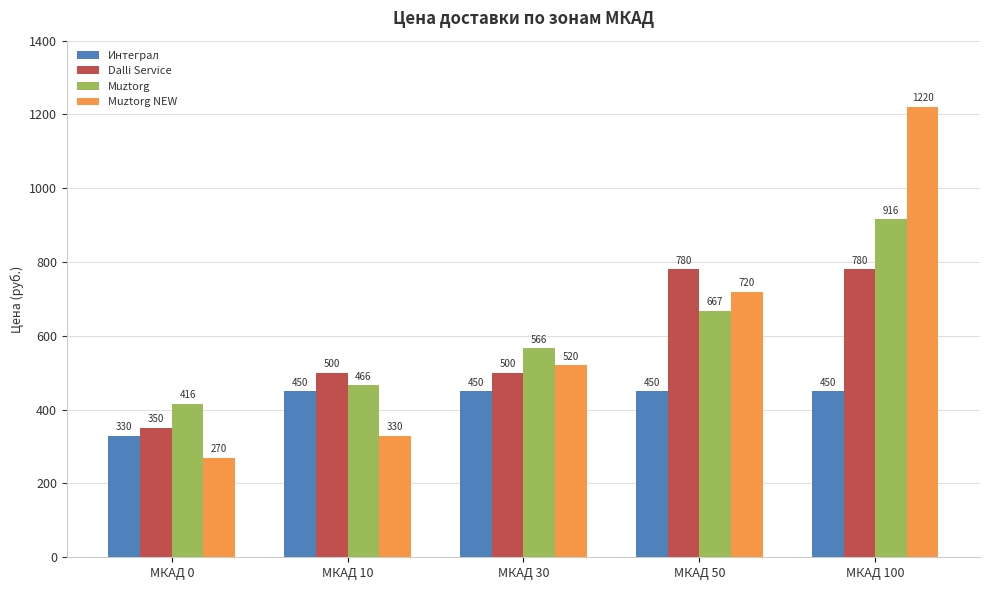

Which series changed the most between МКАД 0 and МКАД 30?

Muztorg NEW